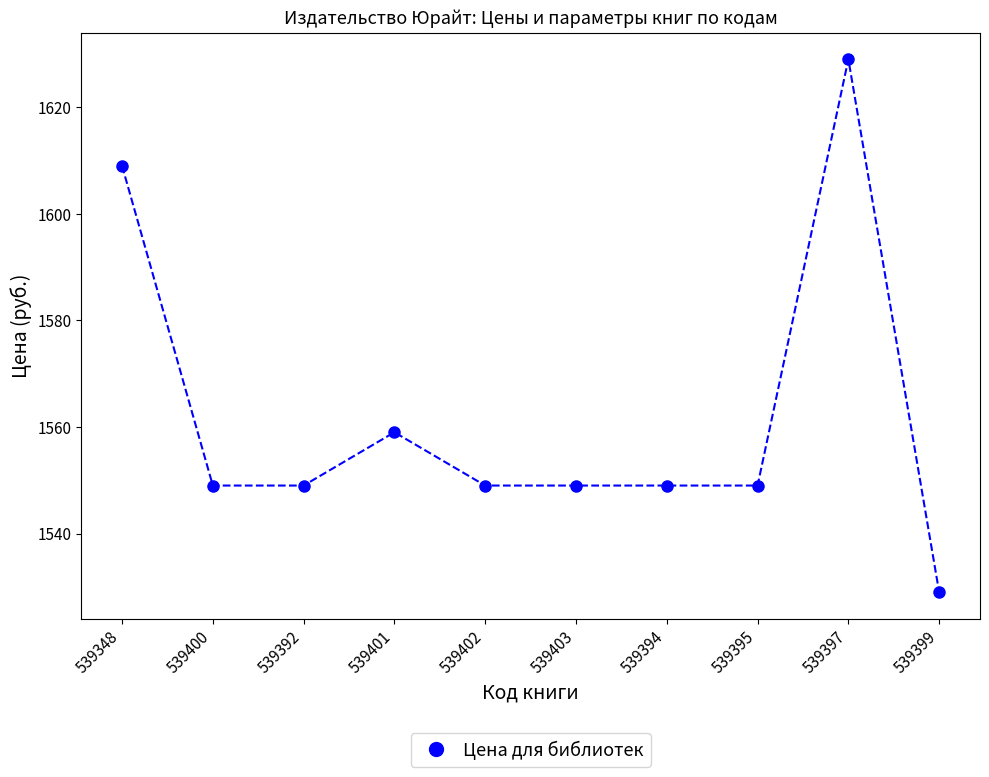

At which label does the data first exceed 1549?

539348